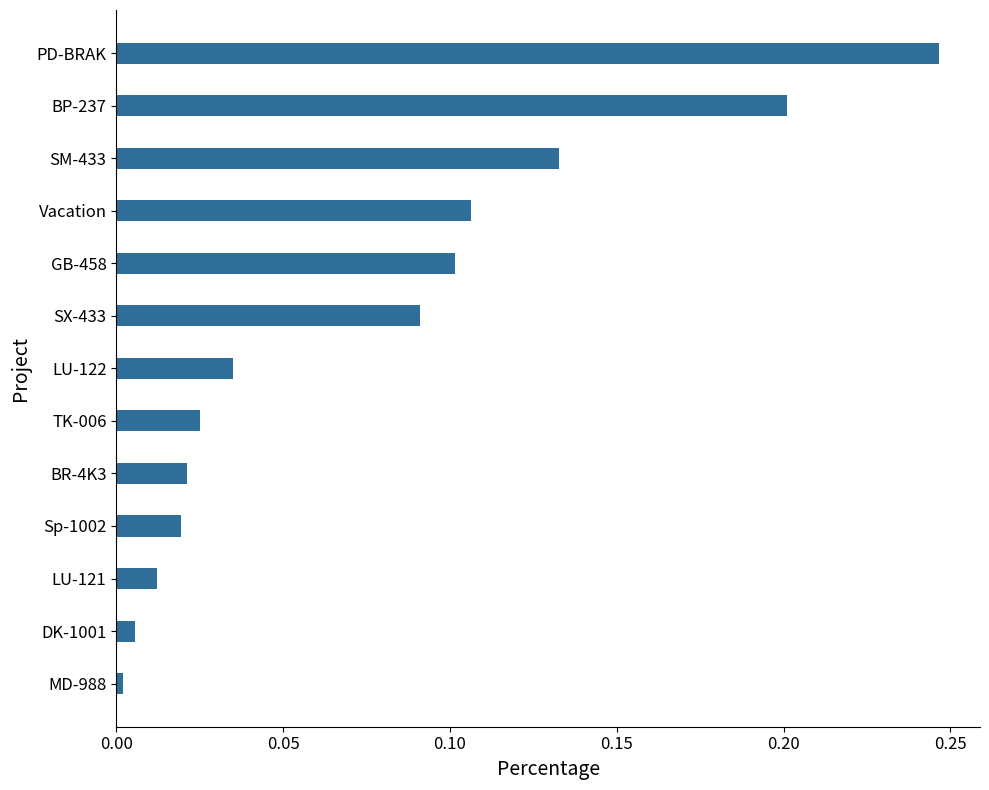

Between BR-4K3 and GB-458, which is larger?

GB-458